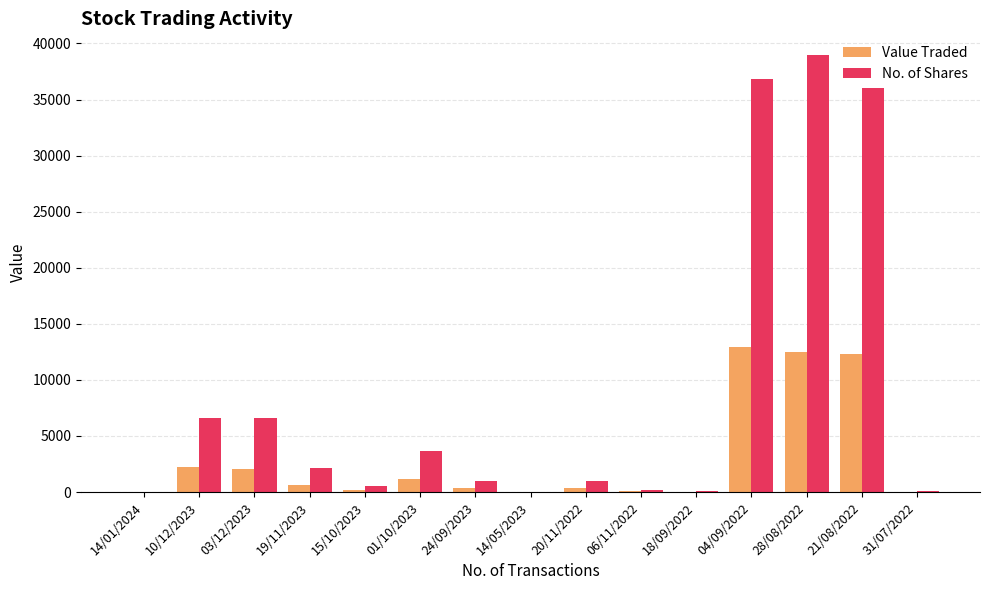

How many groups of bars are there?

15